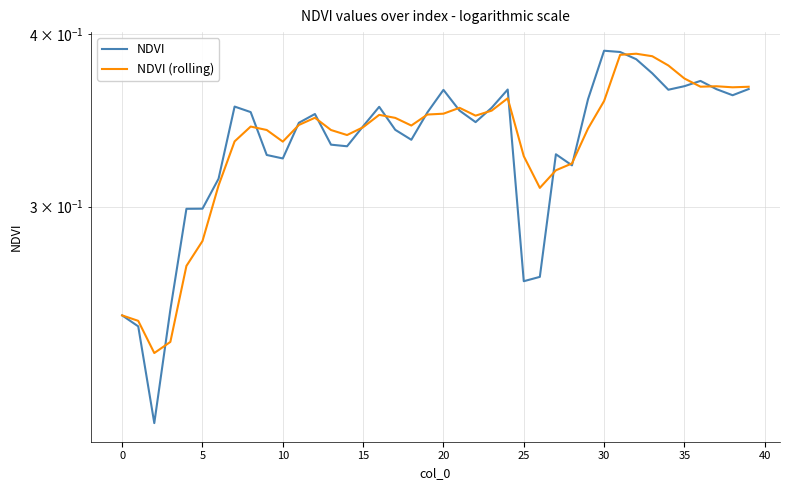

The value of NDVI at 5 is 0.3. True or false?

False